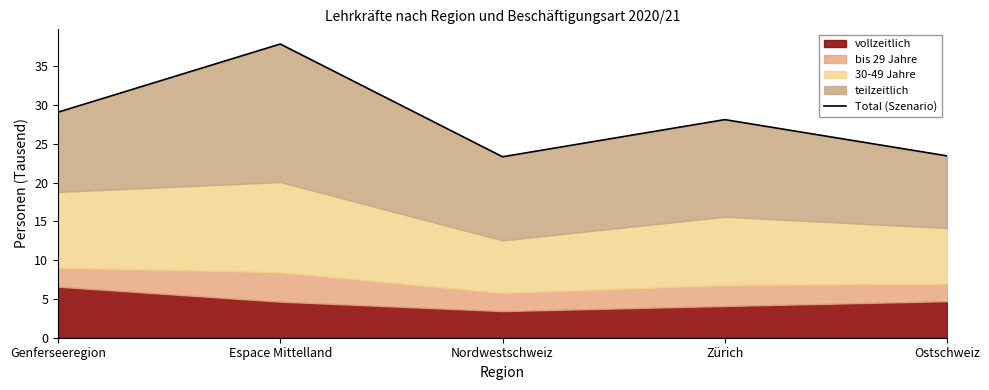

How many interior local peaks (higher than both neighbors) does the data have?

2